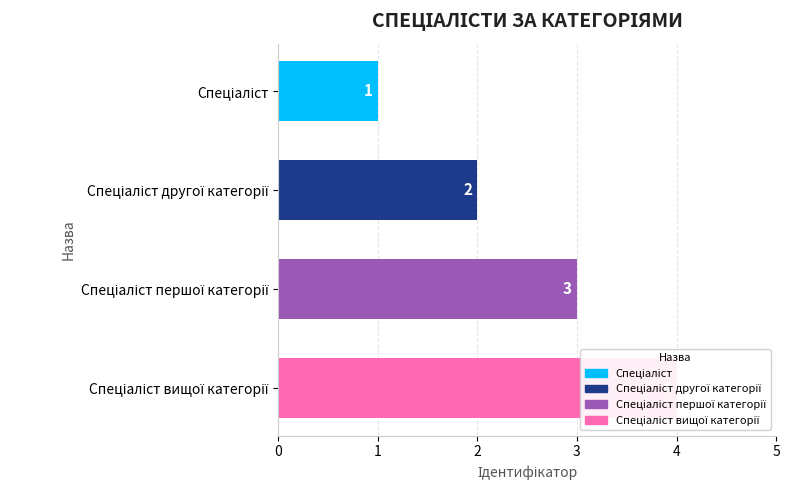

What is the smallest value displayed?

1